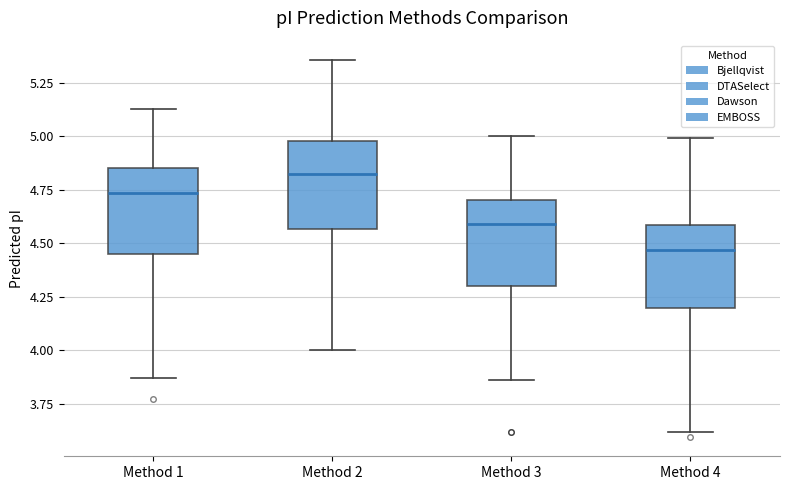

Reading left to right, read every box against the y-axis: the position of its median line, the range the box covers, and the ends of its whiskers. The values are not printed on the chart, so give them approximately, as read against the axis.

Method 1: median 4.75, box 4.45 to 4.85, whiskers 3.85 to 5.15
Method 2: median 4.85, box 4.55 to 5.00, whiskers 4.00 to 5.35
Method 3: median 4.60, box 4.30 to 4.70, whiskers 3.85 to 5.00
Method 4: median 4.45, box 4.20 to 4.60, whiskers 3.60 to 5.00